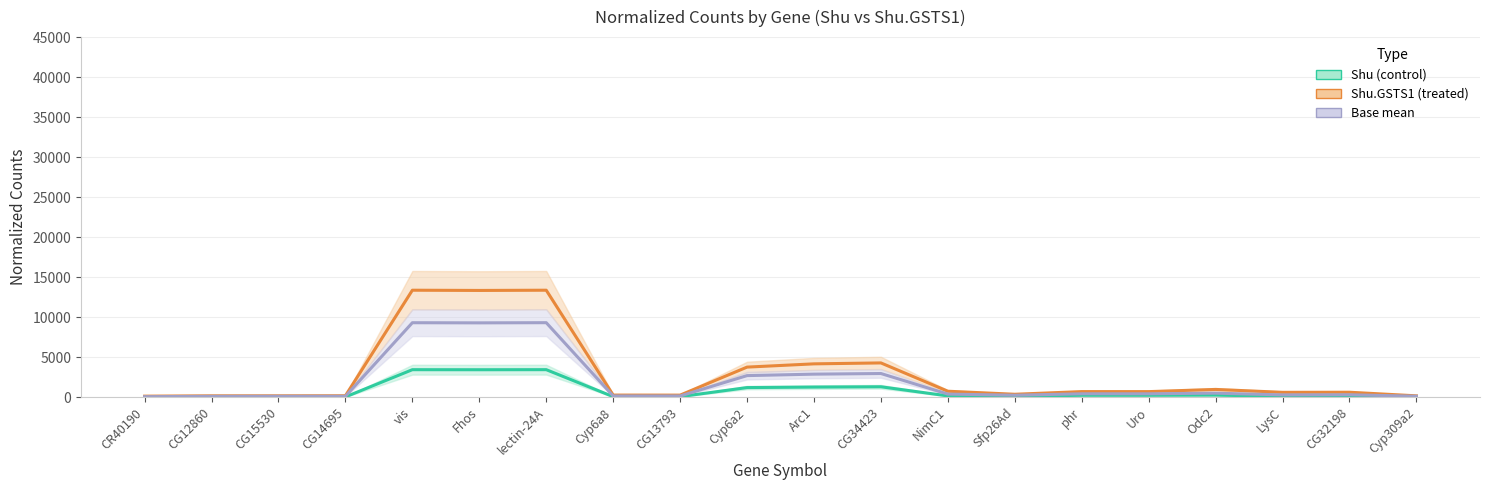

What is the total value across all series at CG32198?

992.8